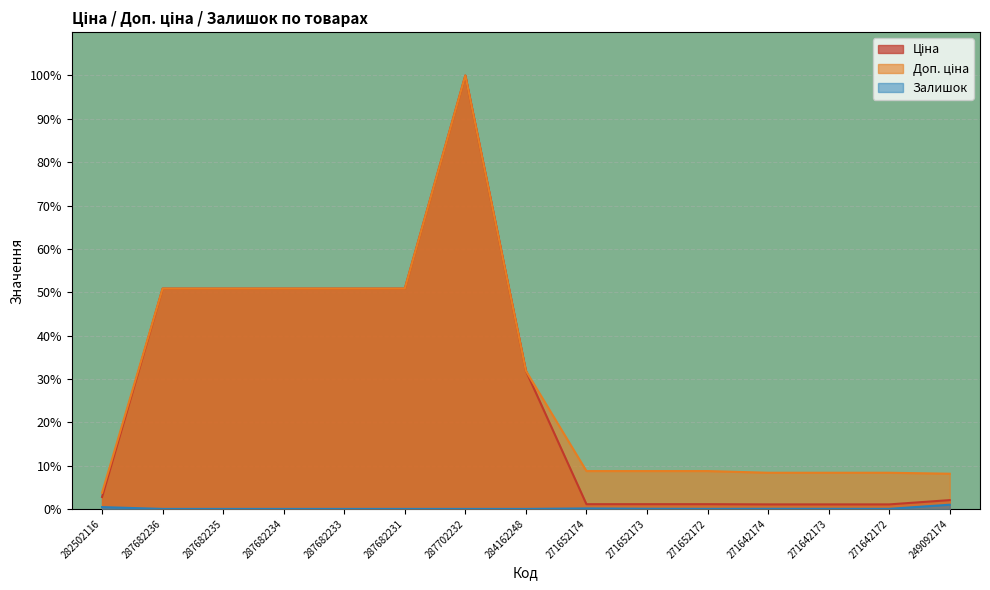

What is the difference between the Ціна values at 282502116 and 271642174?

1.7